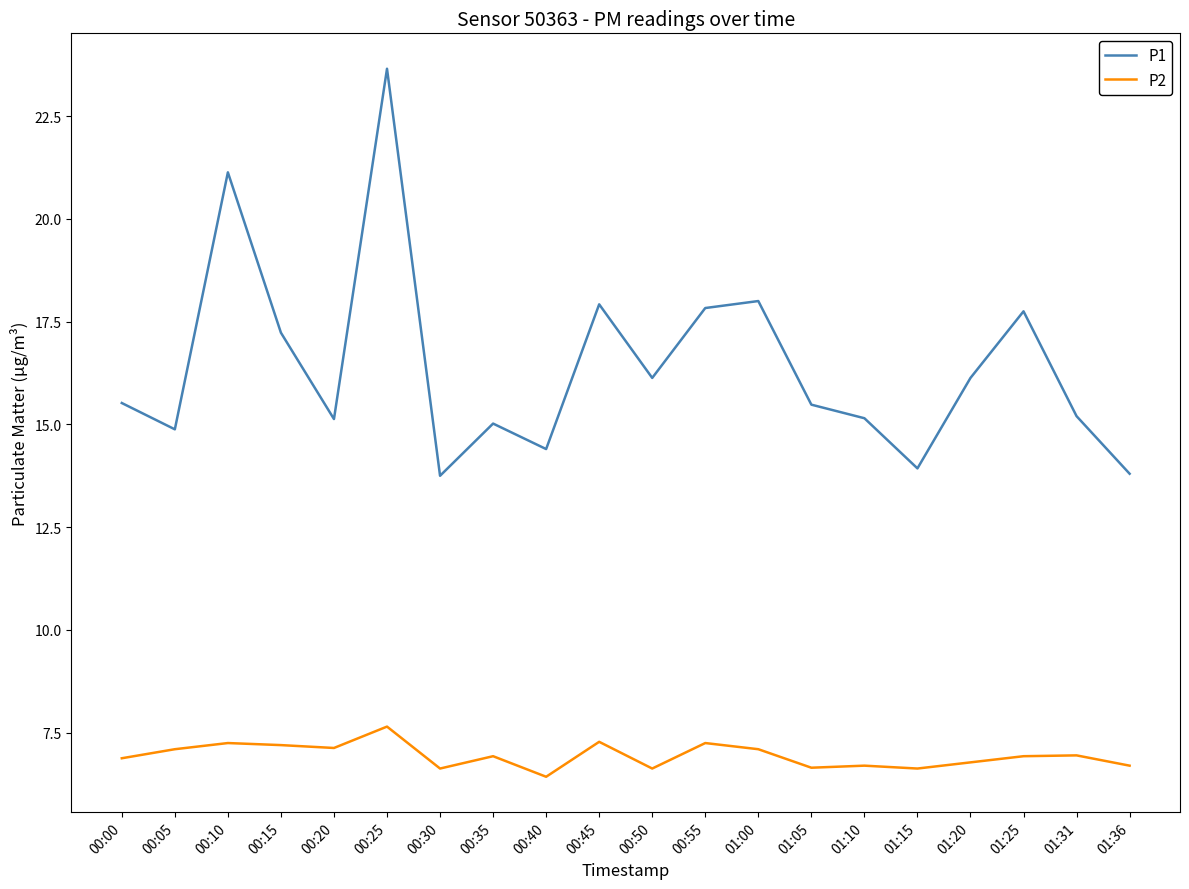

What value does the P2 series have at 00:05?

7.1